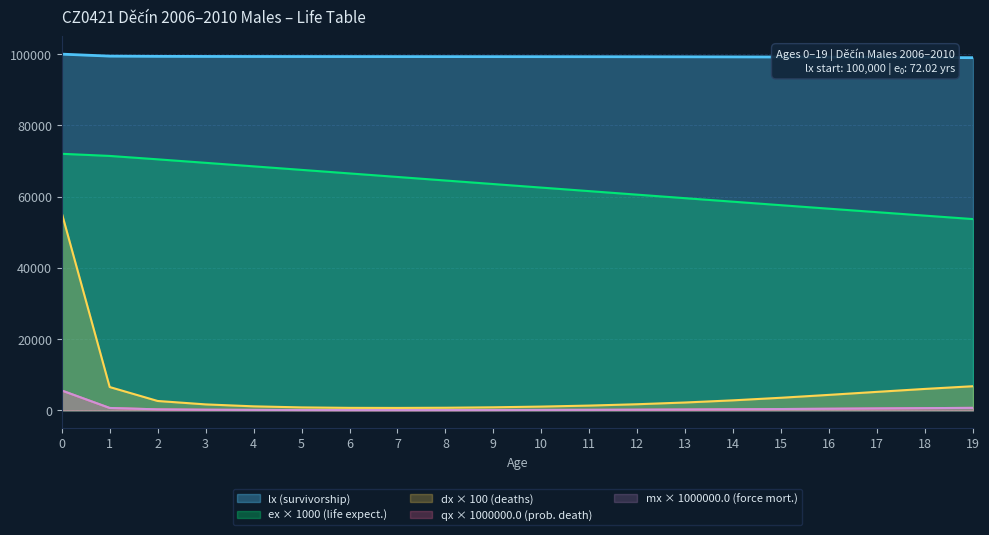

True or false: qx and mx intersect in this chart.

False